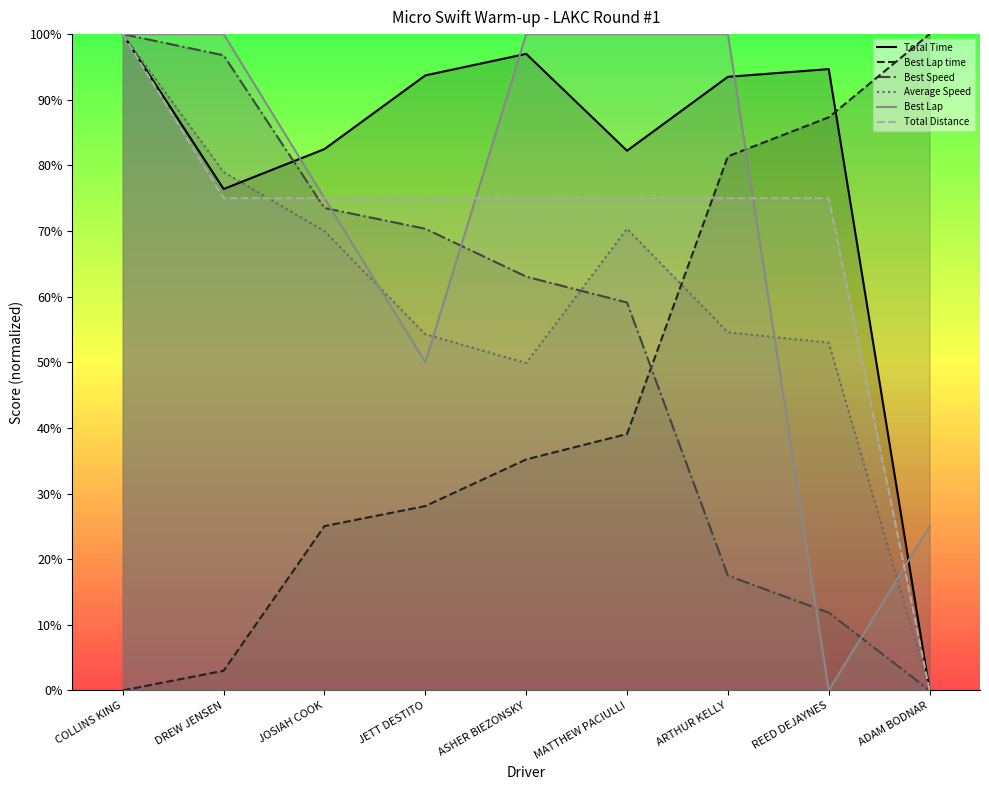

Which category has the highest value in the Total Distance series?

COLLINS KING